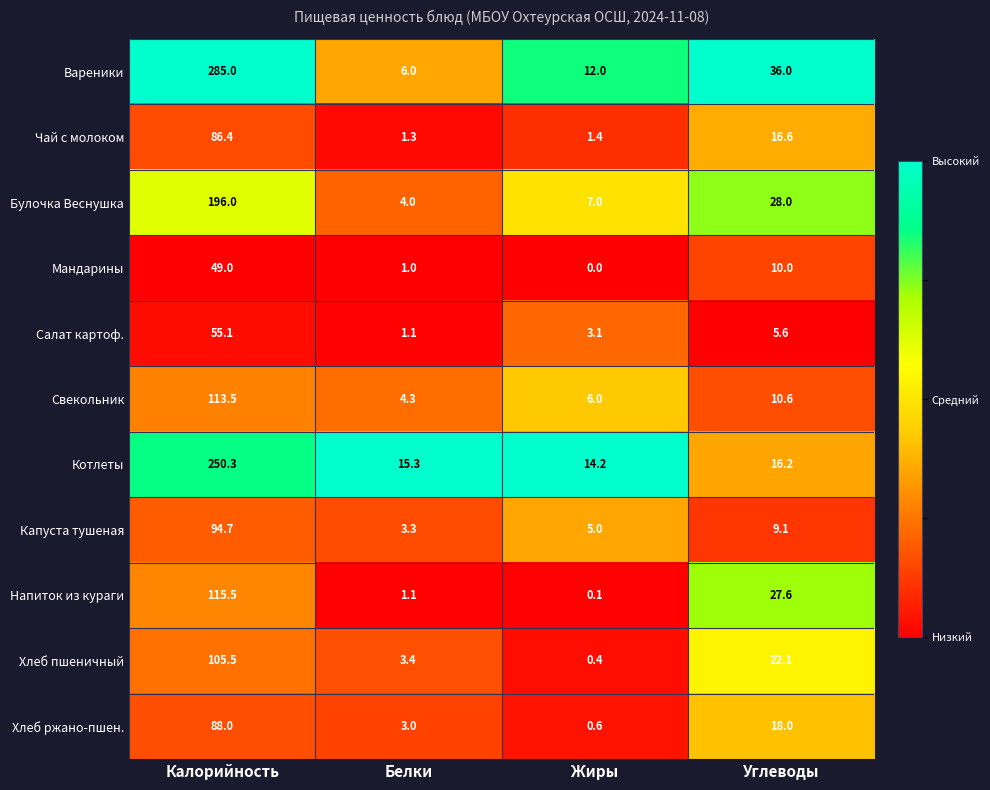

Where is Хлеб пшеничный nearest to the value 52?

Углеводы